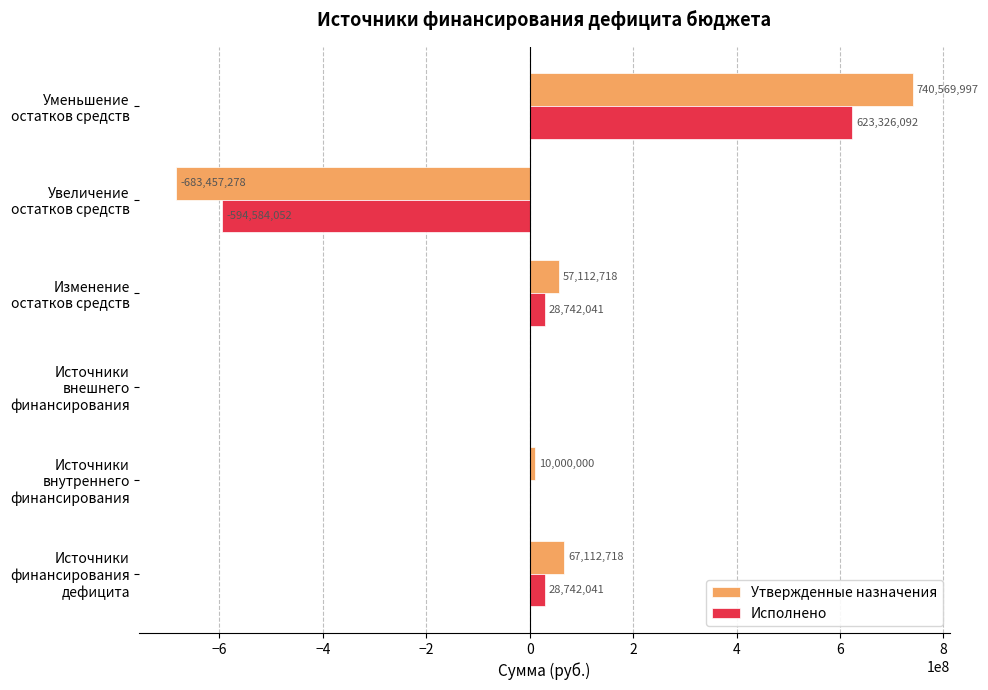

Which series has the largest total across all categories?

Утвержденные назначения